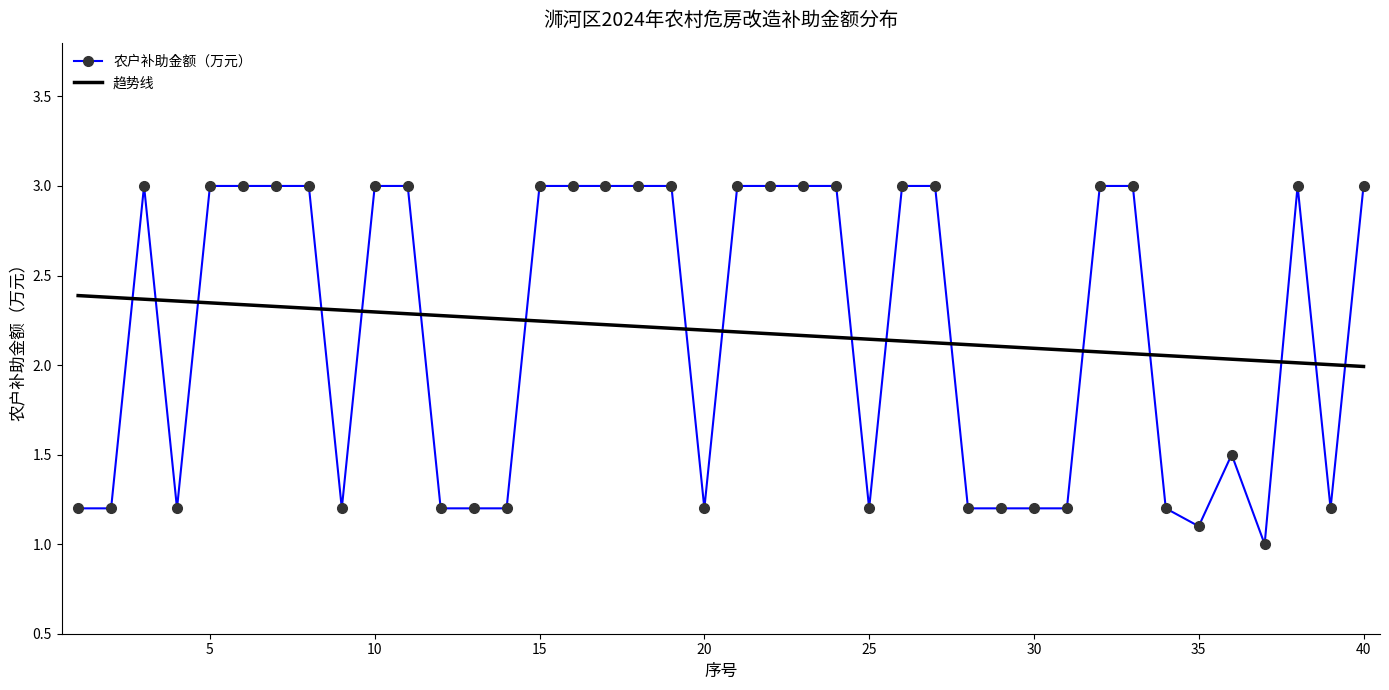

True or false: 农户补助金额（万元） and 趋势线 cross at least once.

True